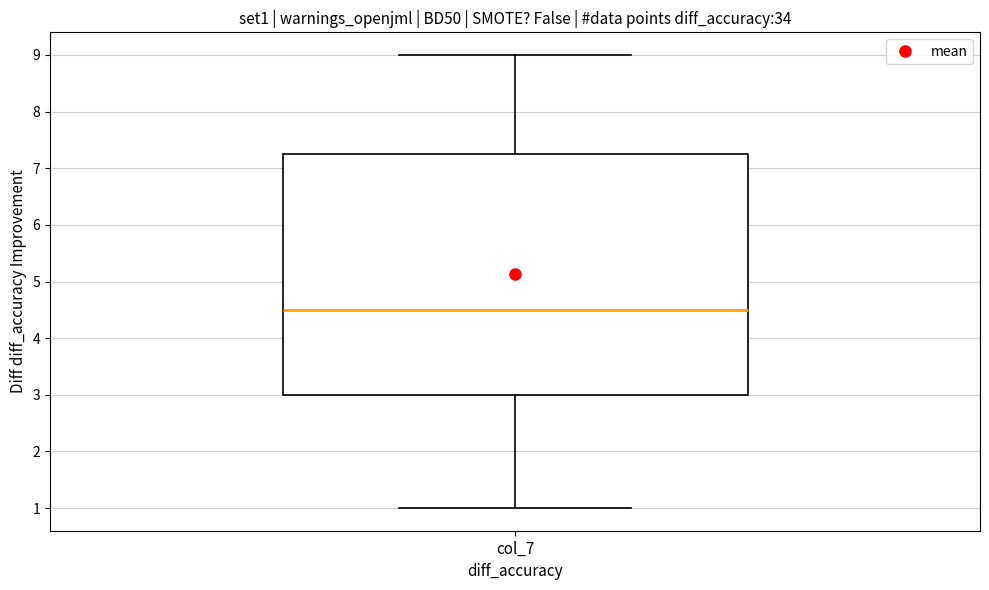

Read this box plot against the y-axis: the position of the median line, the range covered by the box, and the ends of both whiskers. The values are not printed on the chart, so give them approximately, as read against the axis.

median 4.5, box 3.0 to 7.3, whiskers 1.0 to 9.0